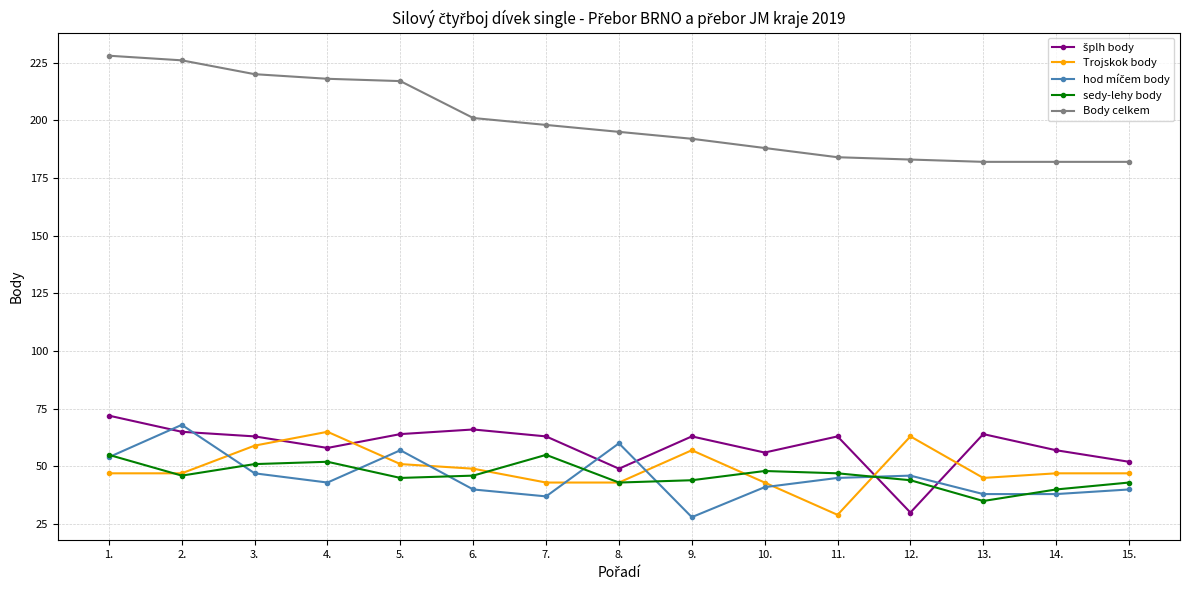

The value of sedy-lehy body at 13. is 22. True or false?

False